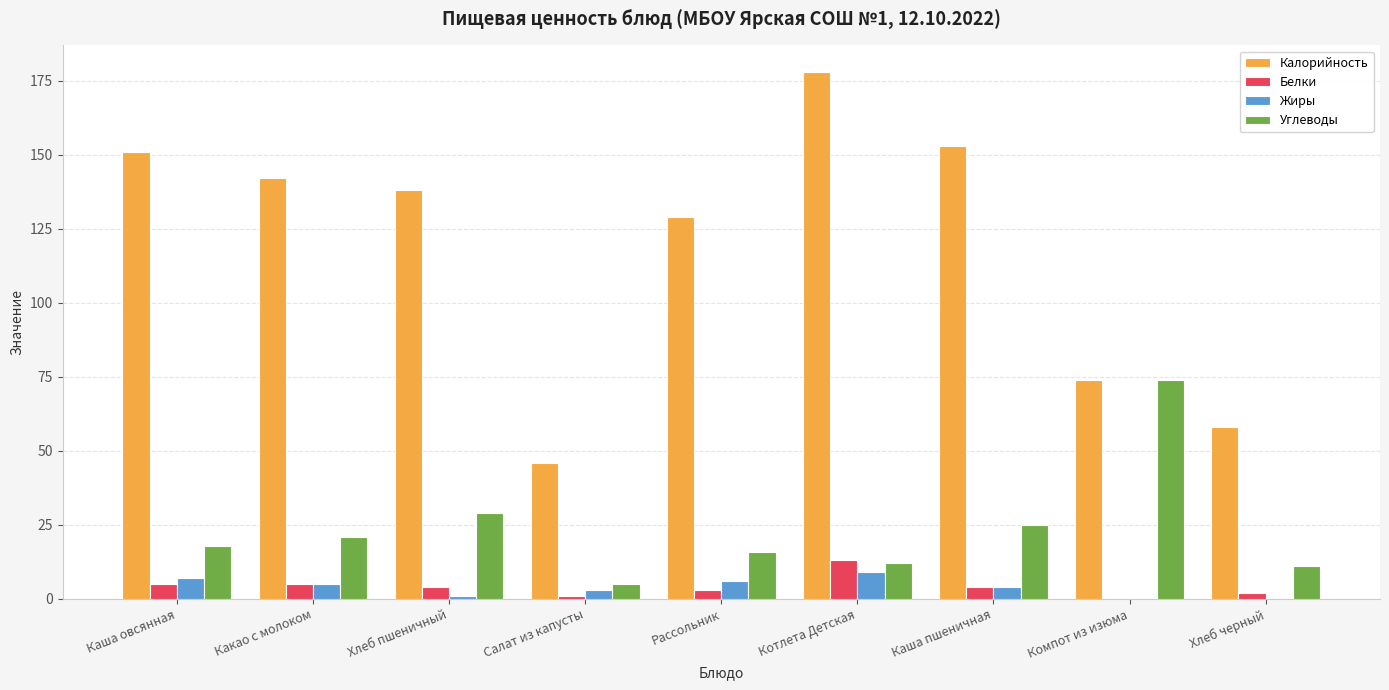

At which label is Углеводы closest to 39?

Хлеб пшеничный